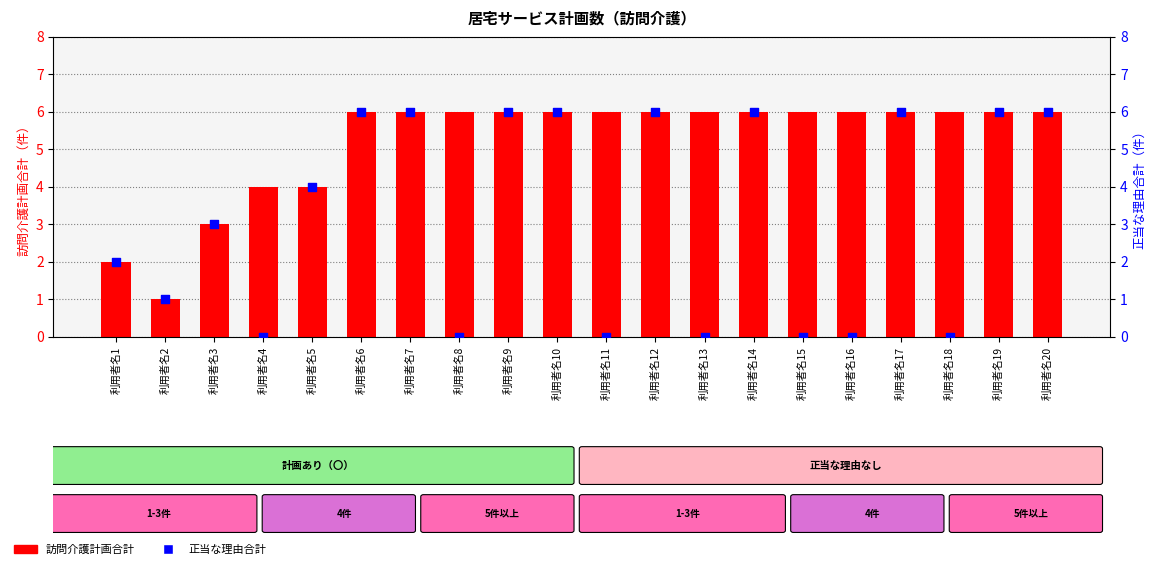

Which series has the largest total across all categories?

訪問介護計画合計